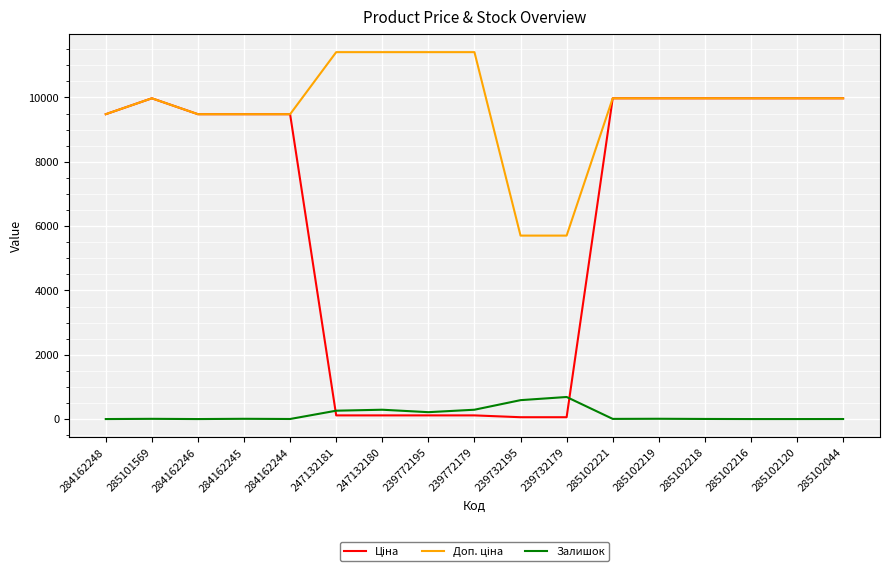

What is the maximum value shown in the chart?

11410.0